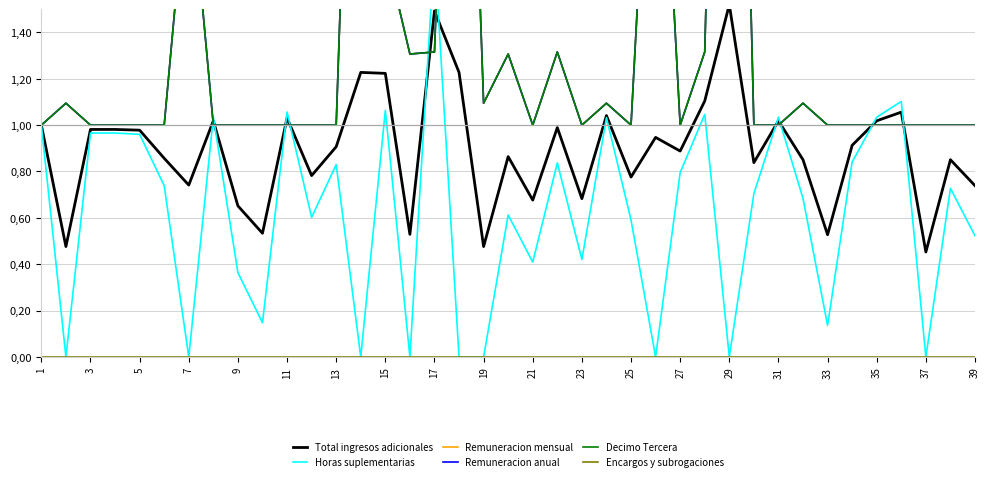

What is the difference between the highest and lowest values at 15?

1.8